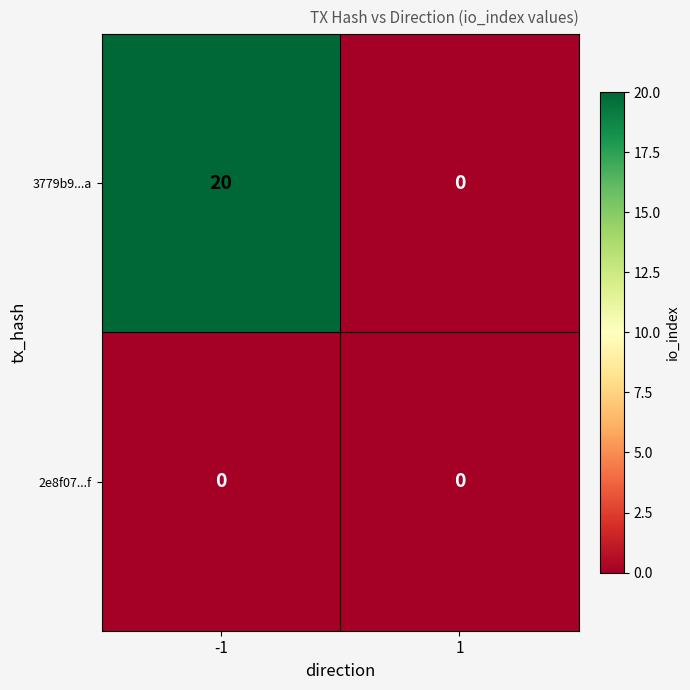

The value of 3779b9...a at 1 is 0. True or false?

True